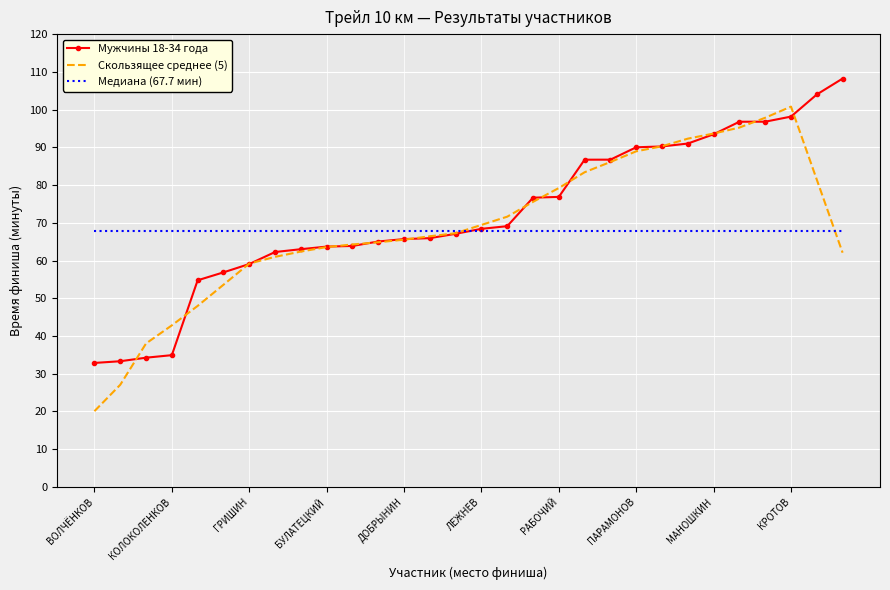

What is the maximum value for Медиана (67.7 мин)?

67.7